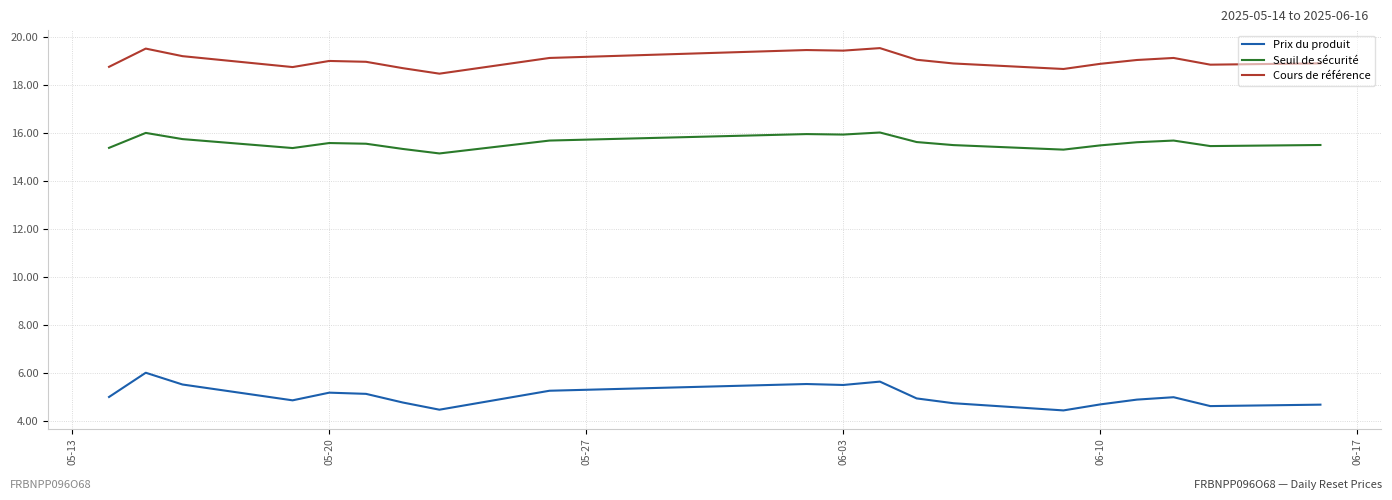

Which series has the largest range (max minus min)?

Prix du produit